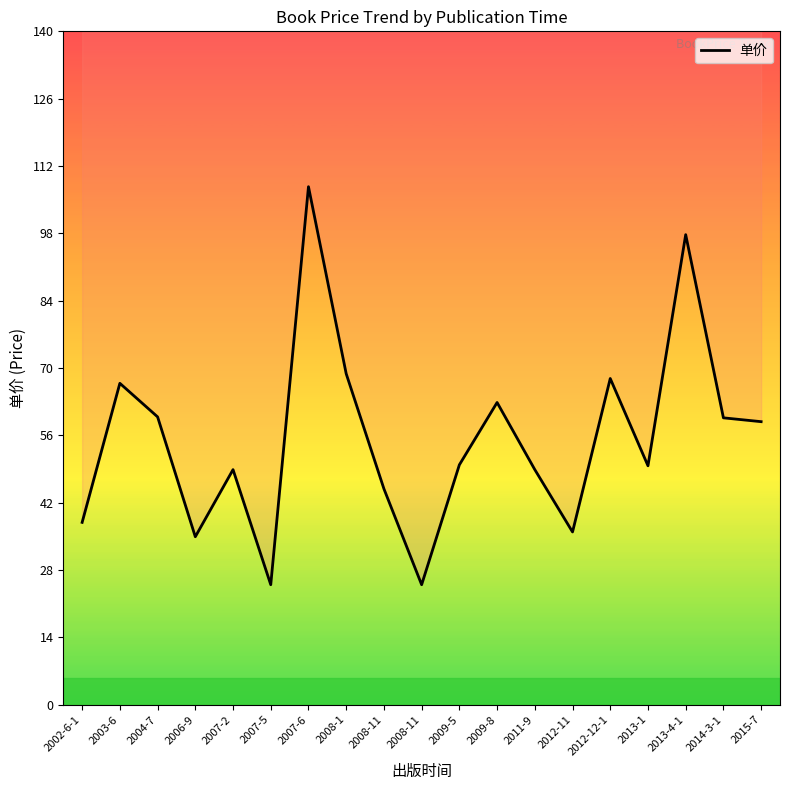

List the labels in order of value, largest first.

2007-6, 2013-4-1, 2008-1, 2012-12-1, 2003-6, 2009-8, 2004-7, 2014-3-1, 2015-7, 2009-5, 2013-1, 2007-2, 2011-9, 2008-11, 2002-6-1, 2012-11, 2006-9, 2007-5, 2008-11